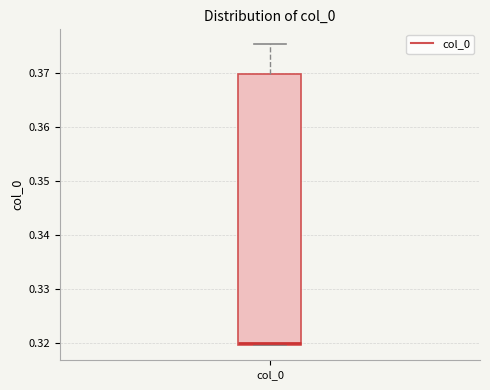

Transcribe this box plot: give where the median line is, the range the box spans, and where the two whiskers end, as read against the y-axis. The values are not printed on the chart, so give them approximately, as read against the axis.

median 0.320 (just above the box's lower edge), box 0.320 to 0.370, whiskers 0.320 to 0.375